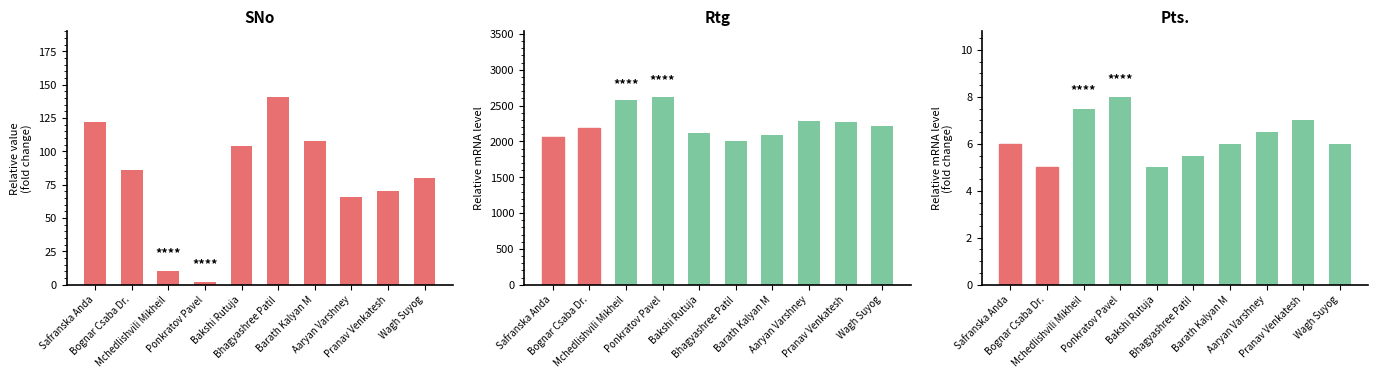

What is the average value of the Rtg series?

2244.0